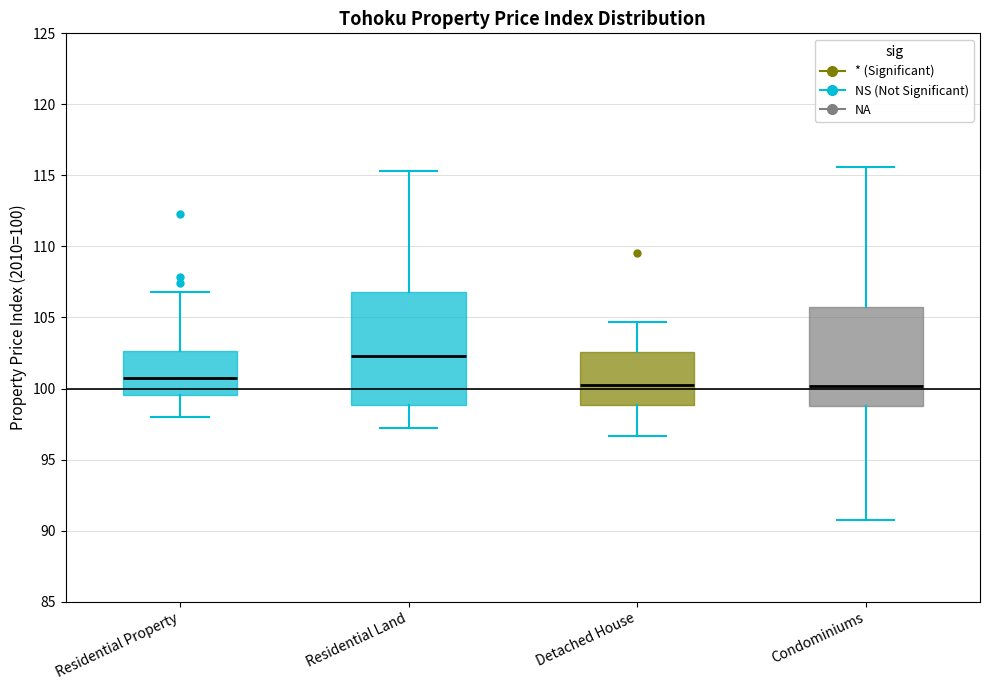

Which box has the highest median line?

Residential Land